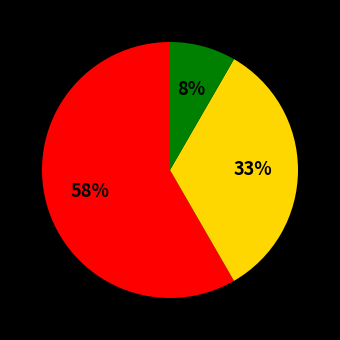

Is there any slice that represents more than half of the pie?

Yes